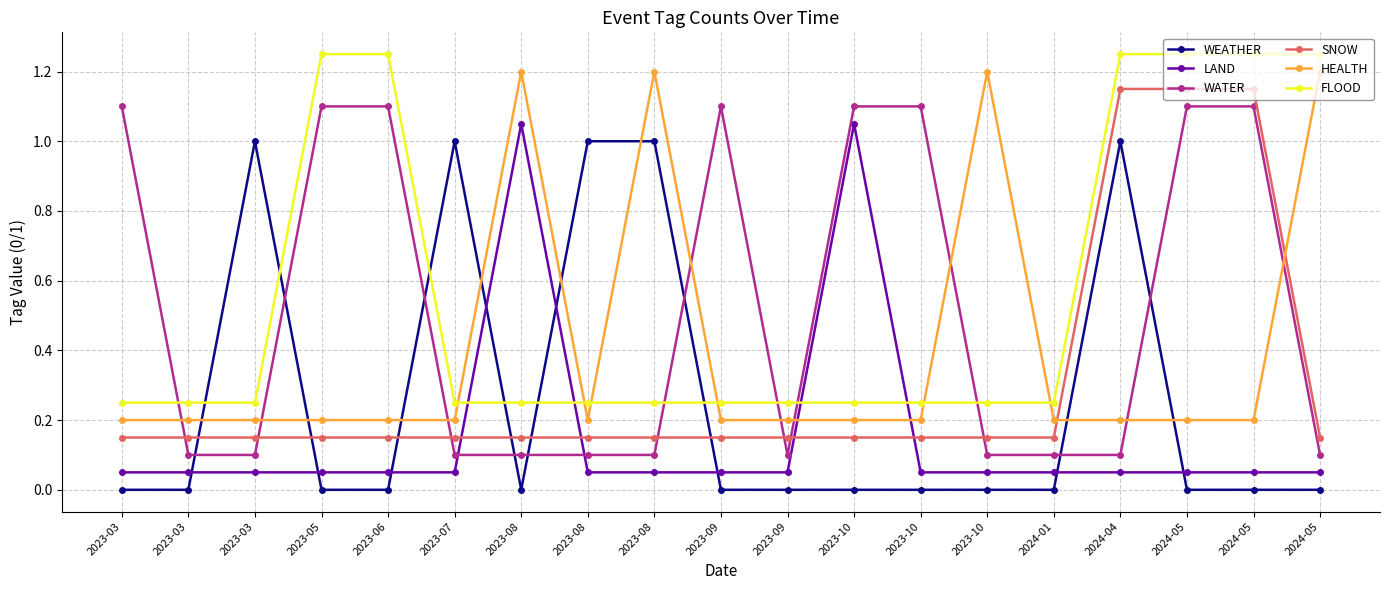

How many lines are shown in the chart?

6